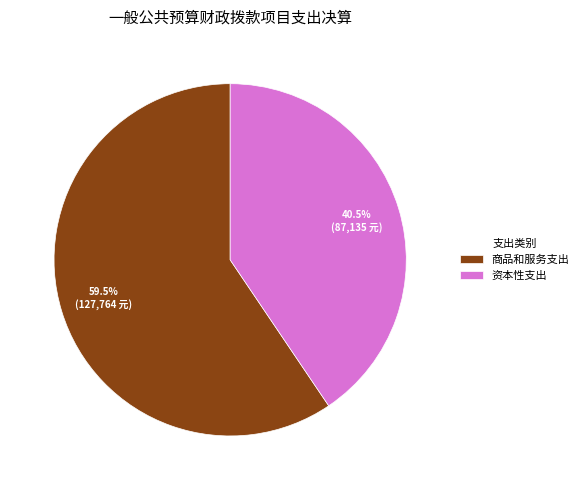

Combined, do 资本性支出 and 商品和服务支出 account for over 50%?

Yes